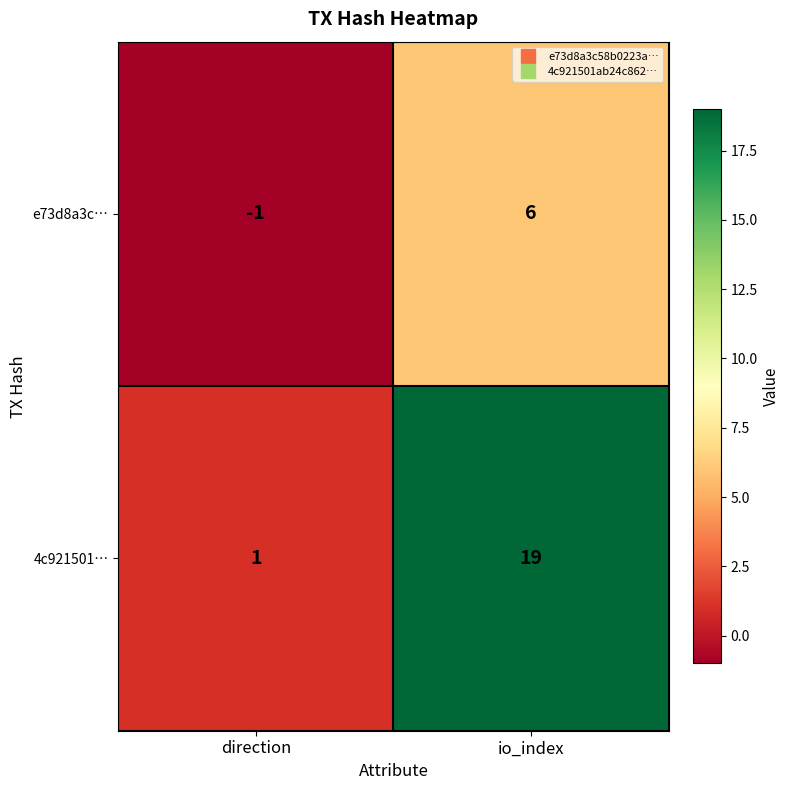

Reading left to right, transcribe all the data shown in this chart.

e73d8a3c…: direction=-1	io_index=6
4c921501…: direction=1	io_index=19